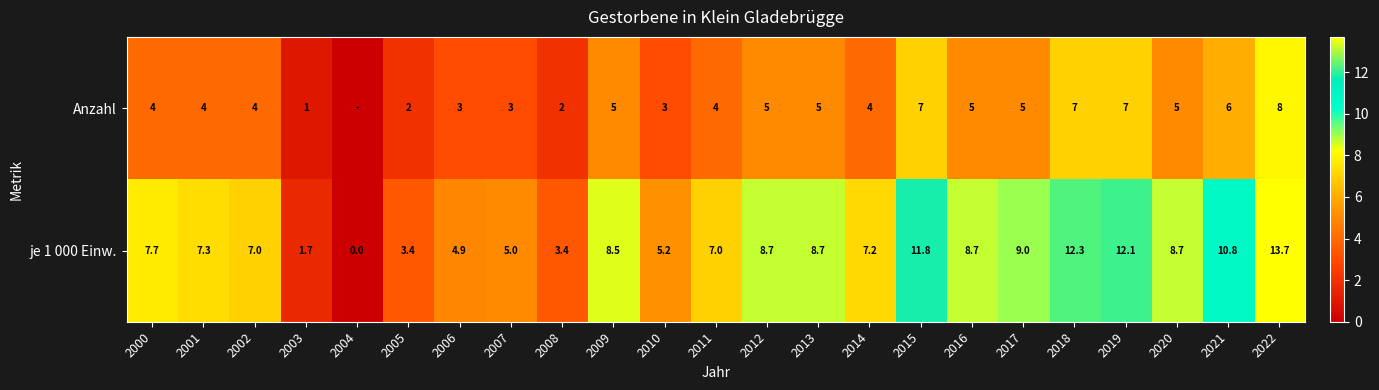

At which label does je 1 000 Einw. first exceed 7?

2000